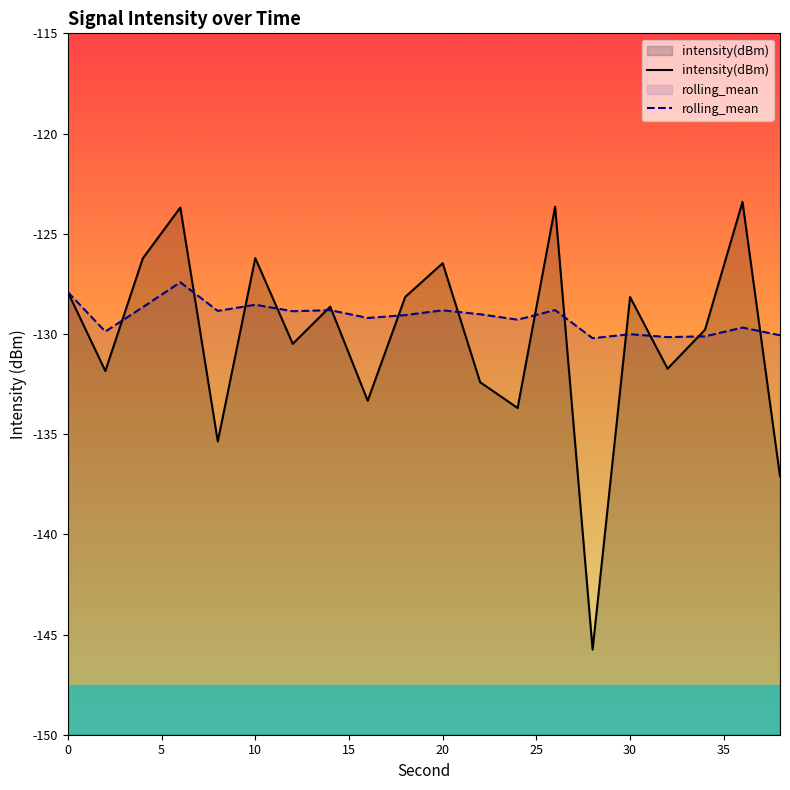

Which series has the largest total across all categories?

rolling_mean